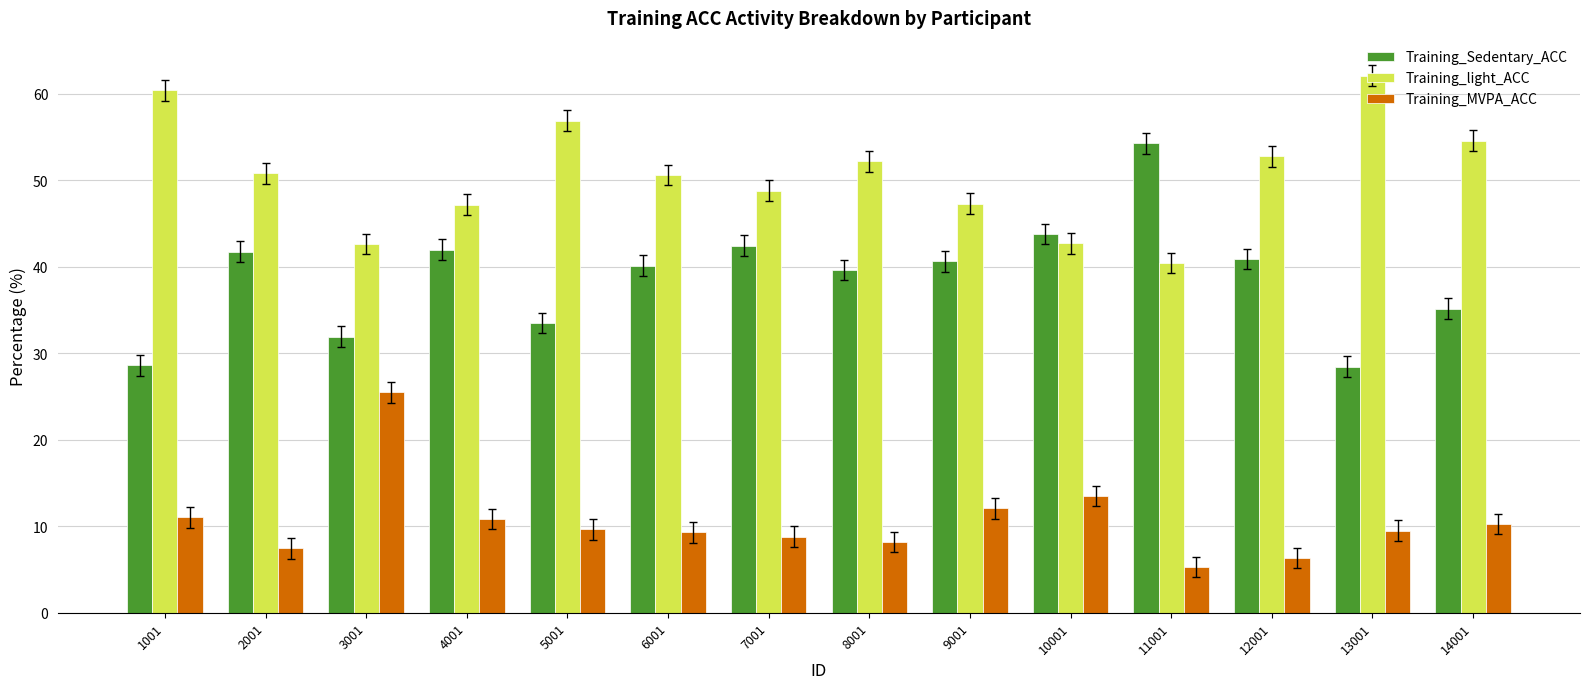

What is the difference between the highest and lowest values at 13001?

52.6